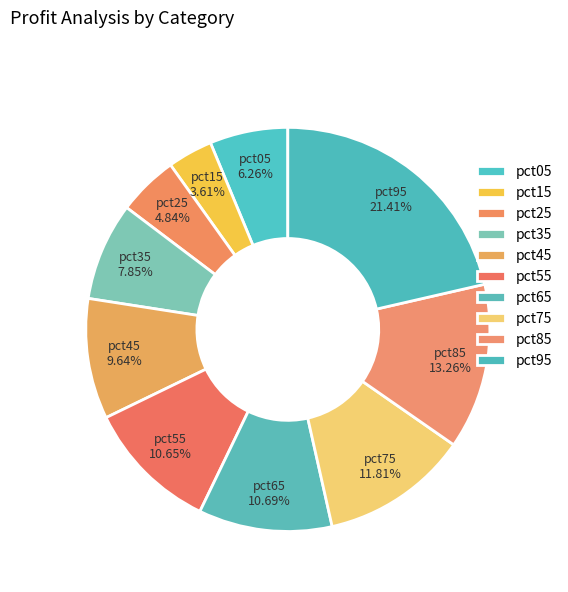

Count the number of slices in the pie.

10